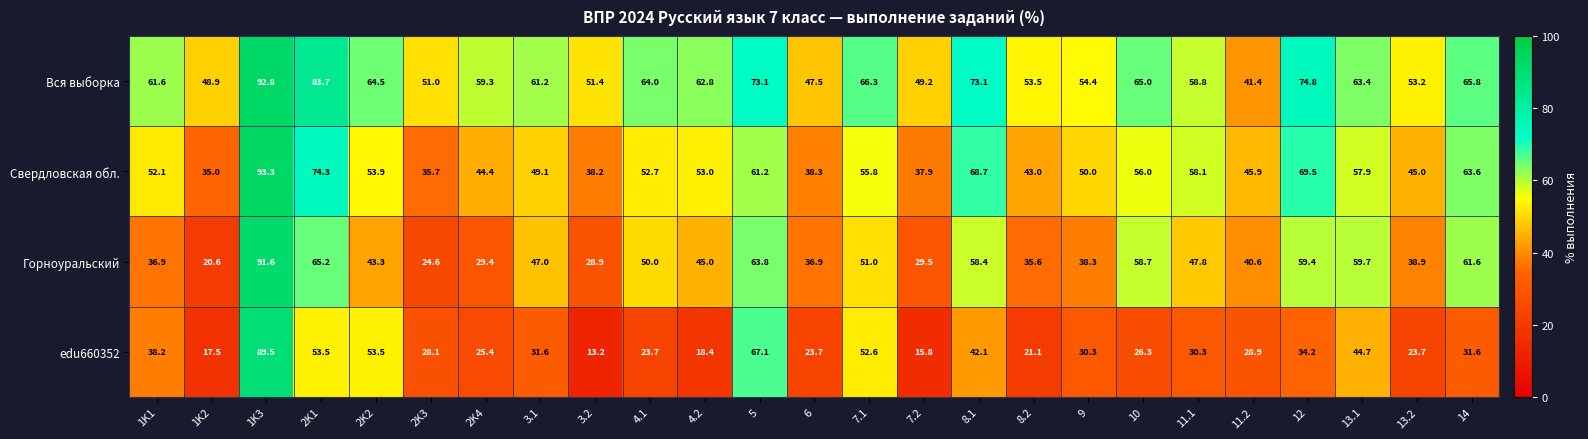

What is the difference between the second highest and minimum values in the Вся выборка series?

42.3